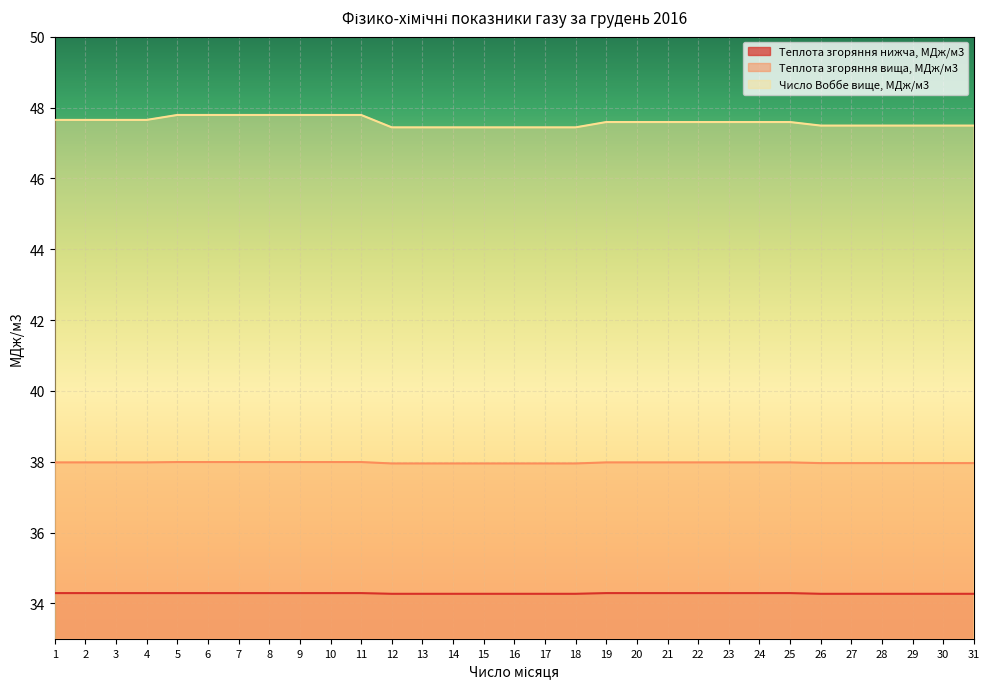

What is the difference between the highest and lowest values at 11?

13.5